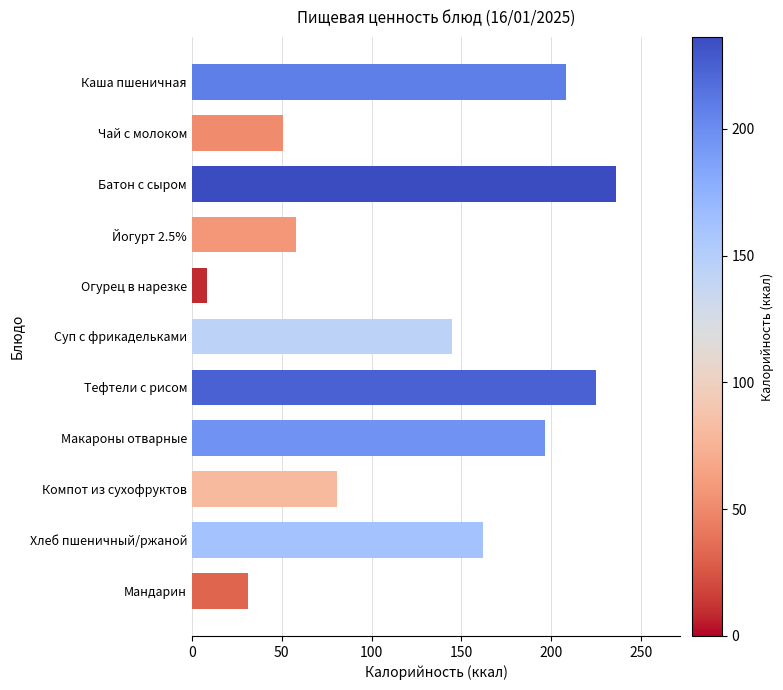

Between Суп с фрикадельками and Каша пшеничная, which is larger?

Каша пшеничная